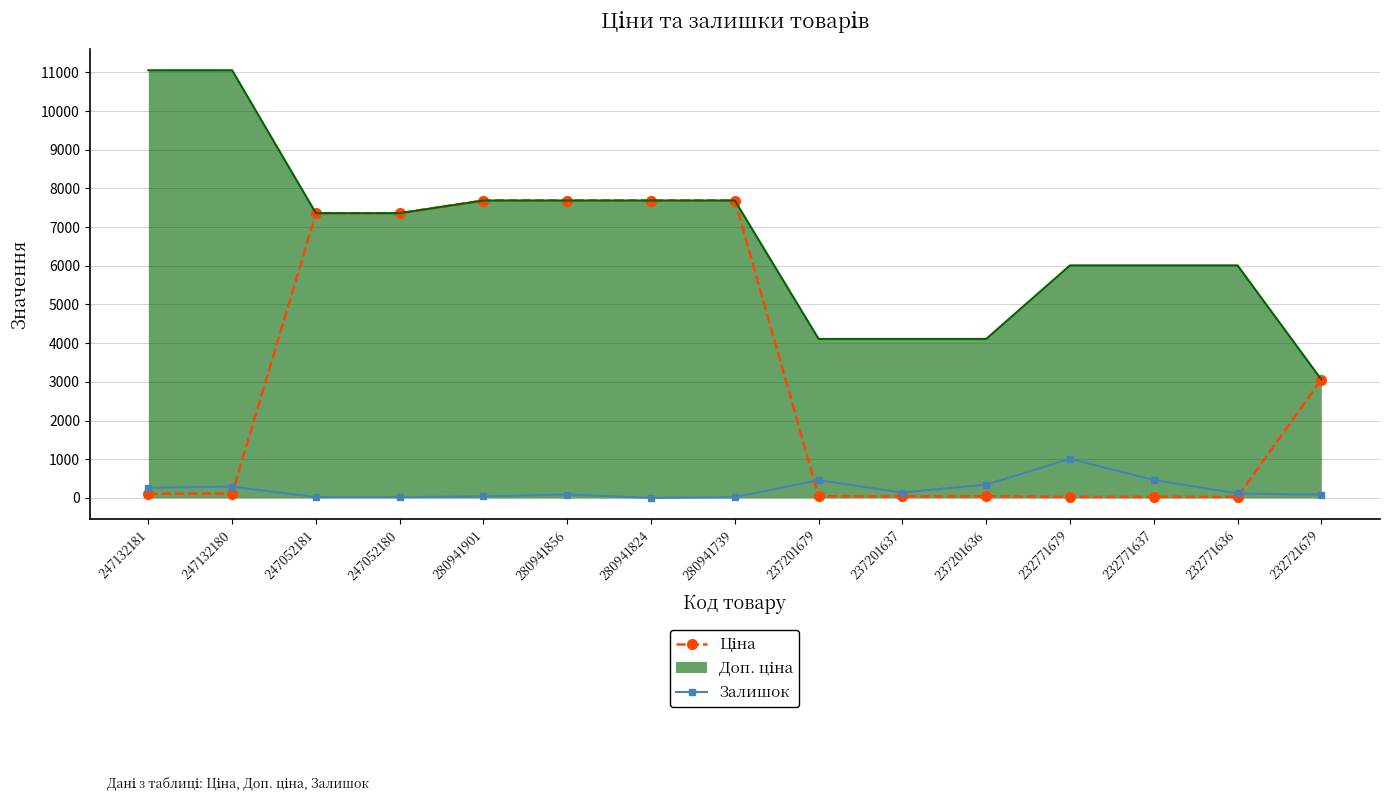

What is the maximum value shown in the chart?

11055.0